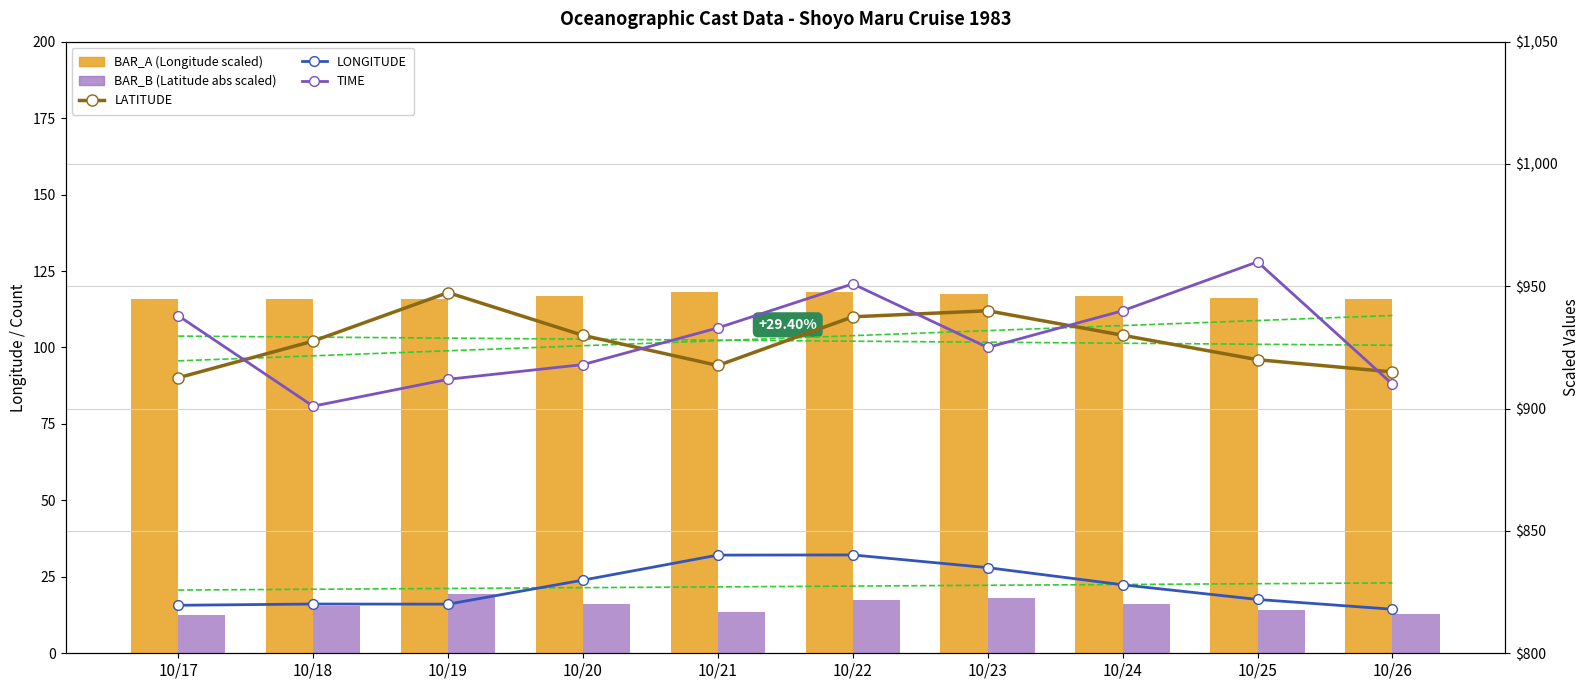

Is it true that TIME equals 1646.4 at 10/21?

False